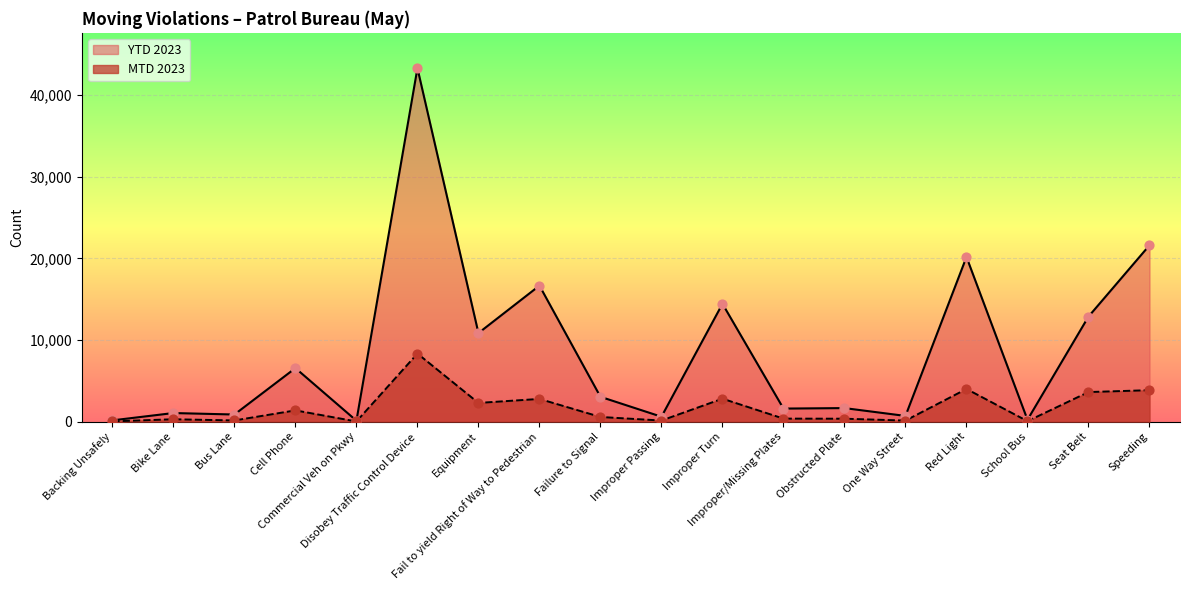

Which series has the largest total across all categories?

YTD 2023